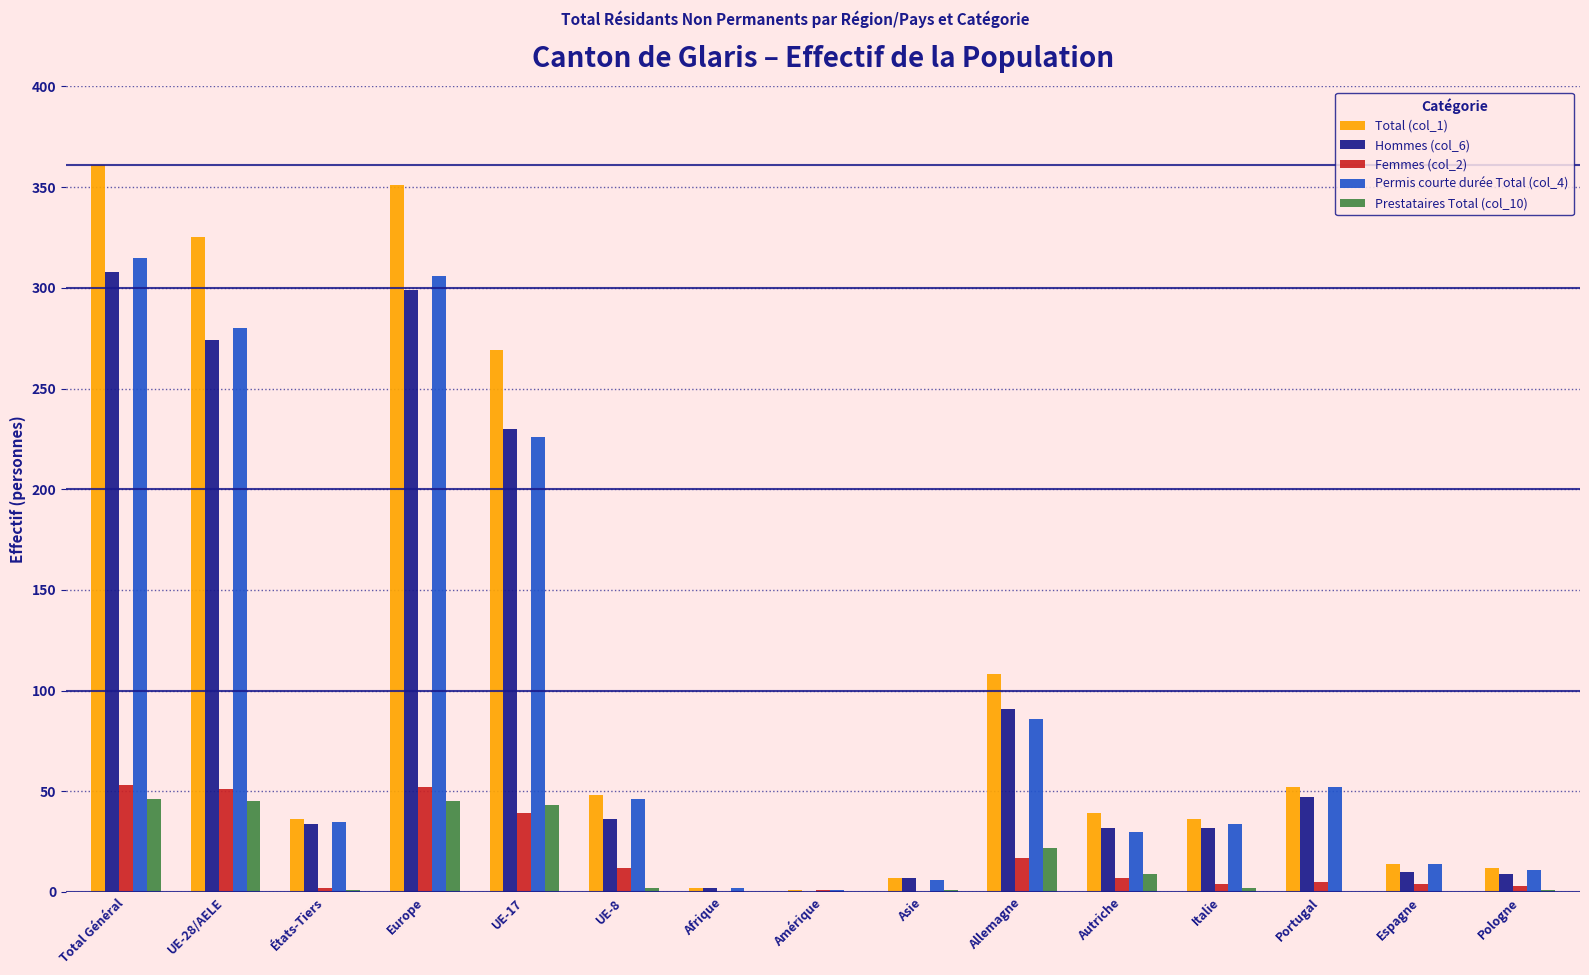

Are the bars grouped side by side (vs. stacked)?

Yes